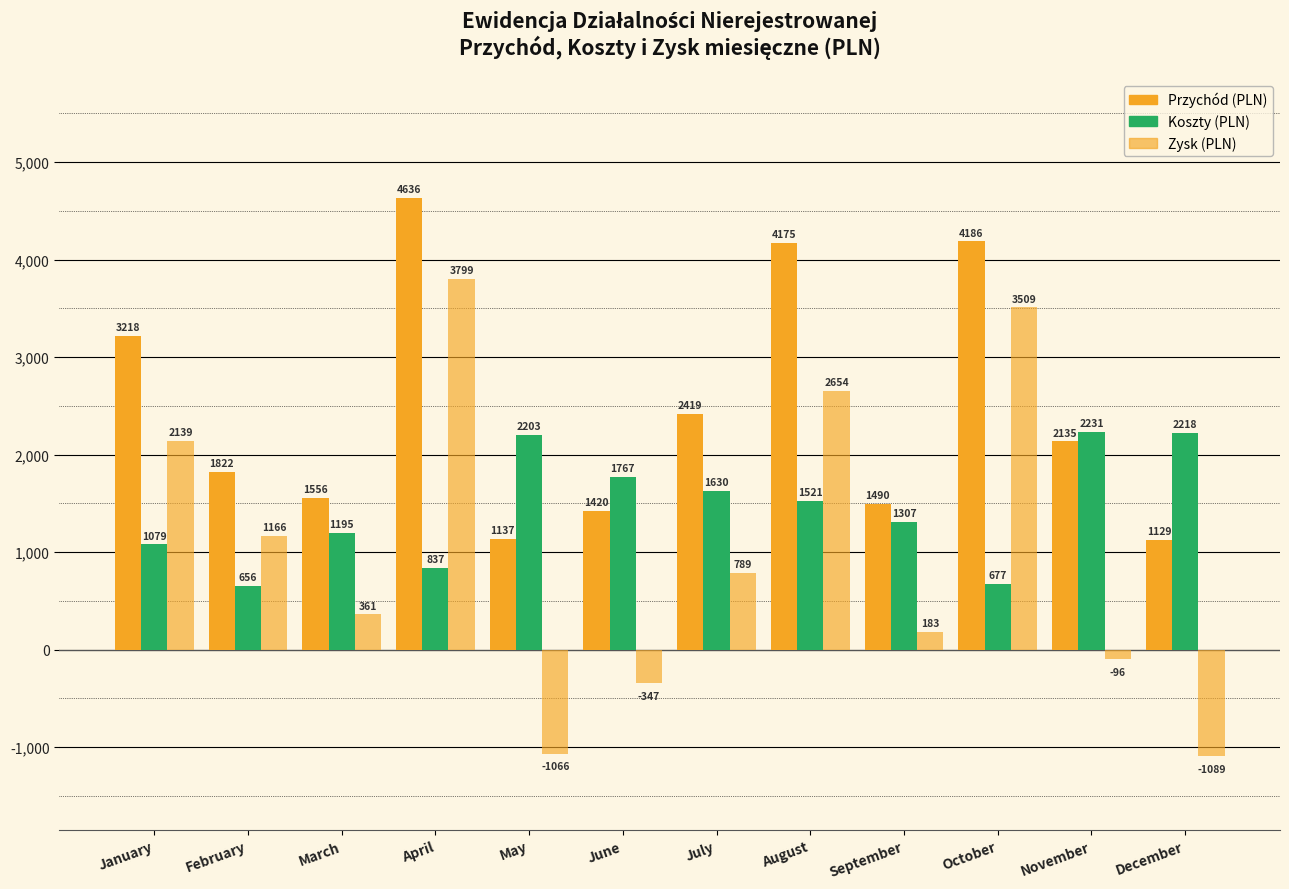

How many groups of bars are there?

12